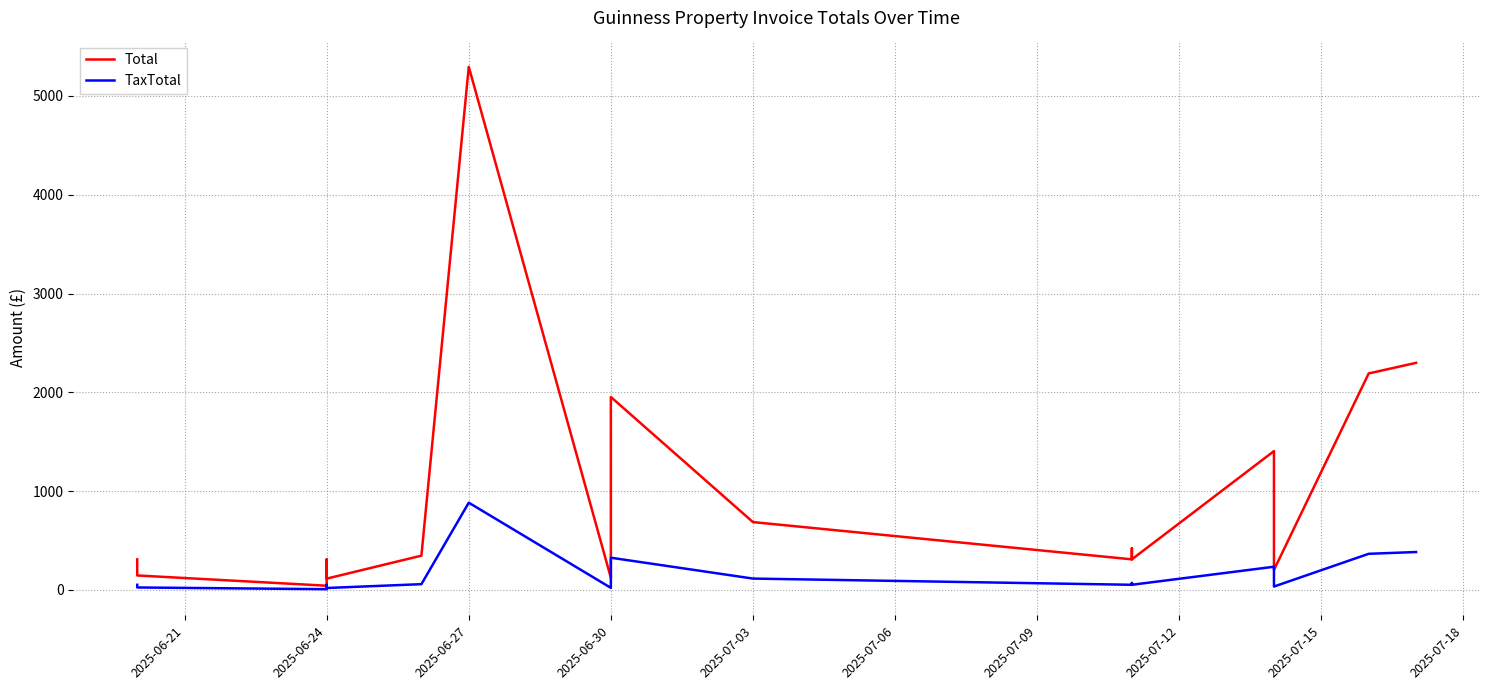

What position from the right is 2025-06-30?

14